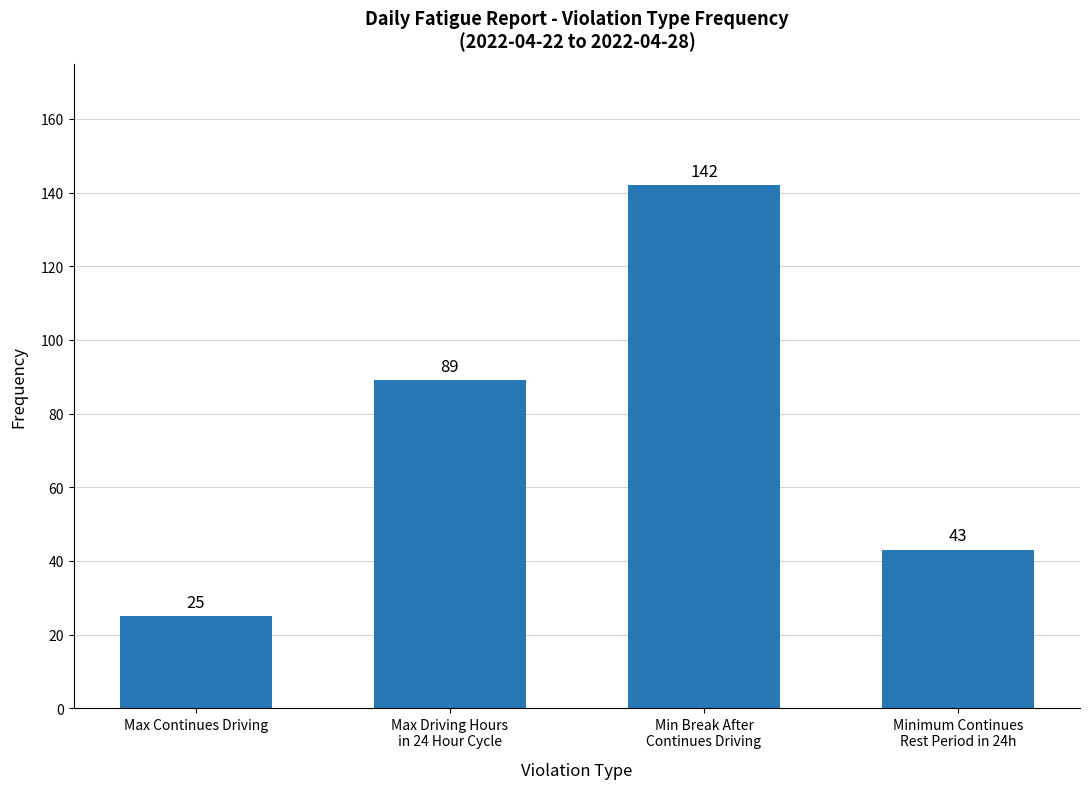

At which category does the chart reach its peak across all series?

Min Break After
Continues Driving